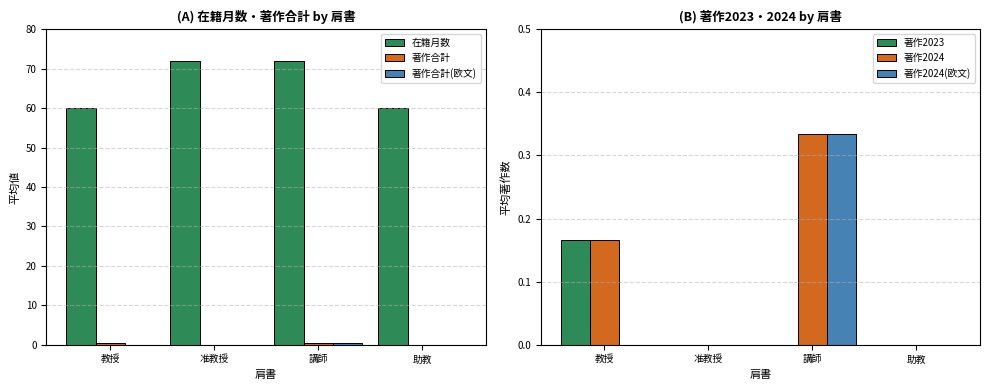

At which category is the sum across all series the highest?

講師